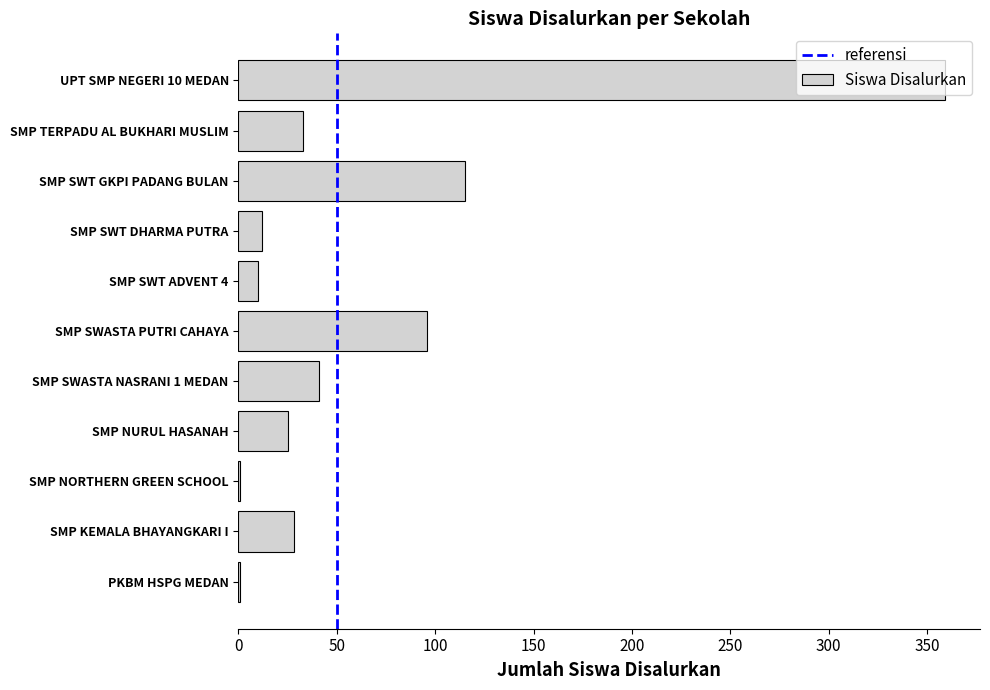

The value at SMP SWASTA NASRANI 1 MEDAN is 41. True or false?

True